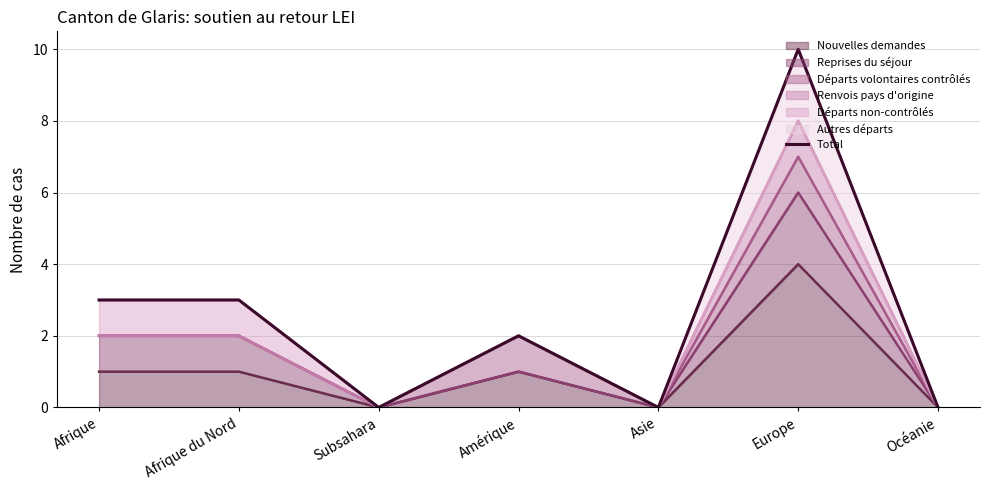

What is the ratio of the value at Amérique to the value at Afrique?

0.7